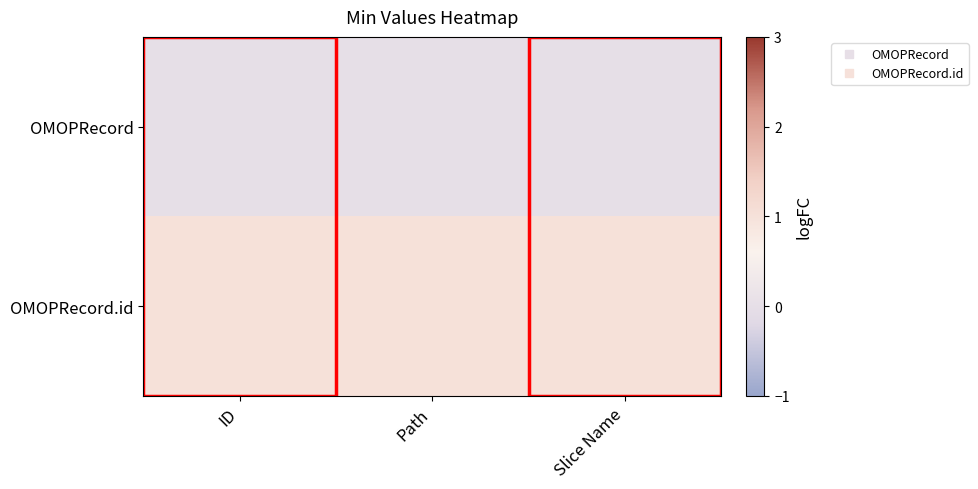

Rank the series by their maximum value, from highest to lowest.

OMOPRecord.id, OMOPRecord